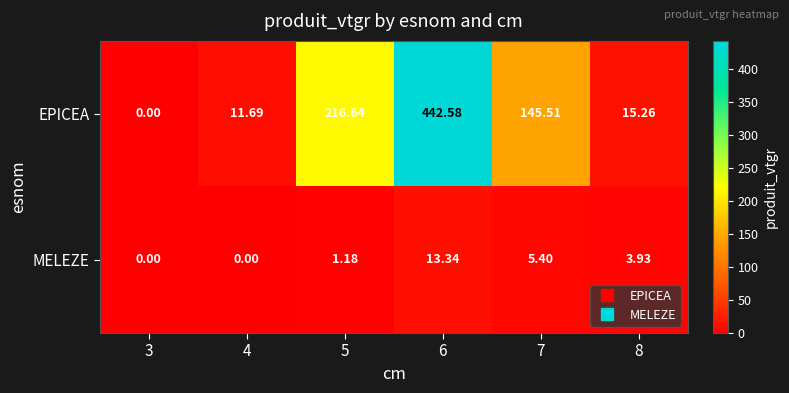

Which series has the largest total across all categories?

EPICEA